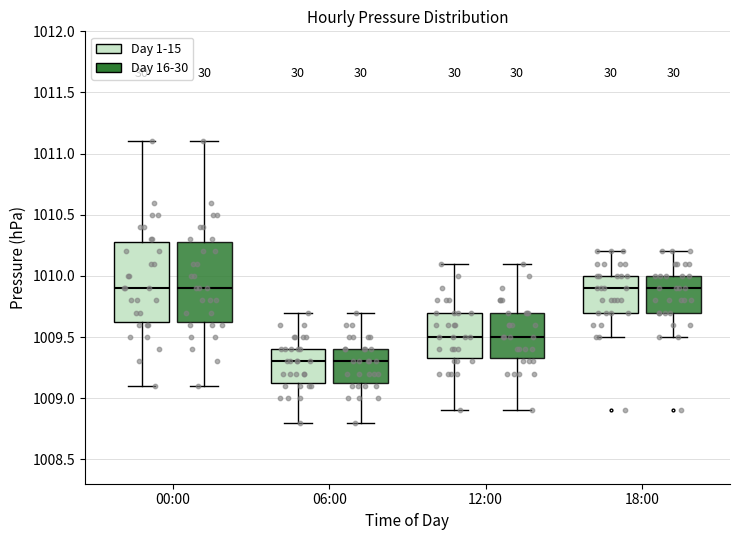

Reading left to right, read every box against the y-axis: the position of its median line, the range the box covers, and the ends of its whiskers. The values are not printed on the chart, so give them approximately, as read against the axis.

00:00 (Day 1-15): median 1009.90, box 1009.65 to 1010.30, whiskers 1009.10 to 1011.10
00:00 (Day 16-30): median 1009.90, box 1009.65 to 1010.30, whiskers 1009.10 to 1011.10
06:00 (Day 1-15): median 1009.30, box 1009.15 to 1009.40, whiskers 1008.80 to 1009.70
06:00 (Day 16-30): median 1009.30, box 1009.15 to 1009.40, whiskers 1008.80 to 1009.70
12:00 (Day 1-15): median 1009.50, box 1009.35 to 1009.70, whiskers 1008.90 to 1010.10
12:00 (Day 16-30): median 1009.50, box 1009.35 to 1009.70, whiskers 1008.90 to 1010.10
18:00 (Day 1-15): median 1009.90, box 1009.70 to 1010.00, whiskers 1009.50 to 1010.20
18:00 (Day 16-30): median 1009.90, box 1009.70 to 1010.00, whiskers 1009.50 to 1010.20